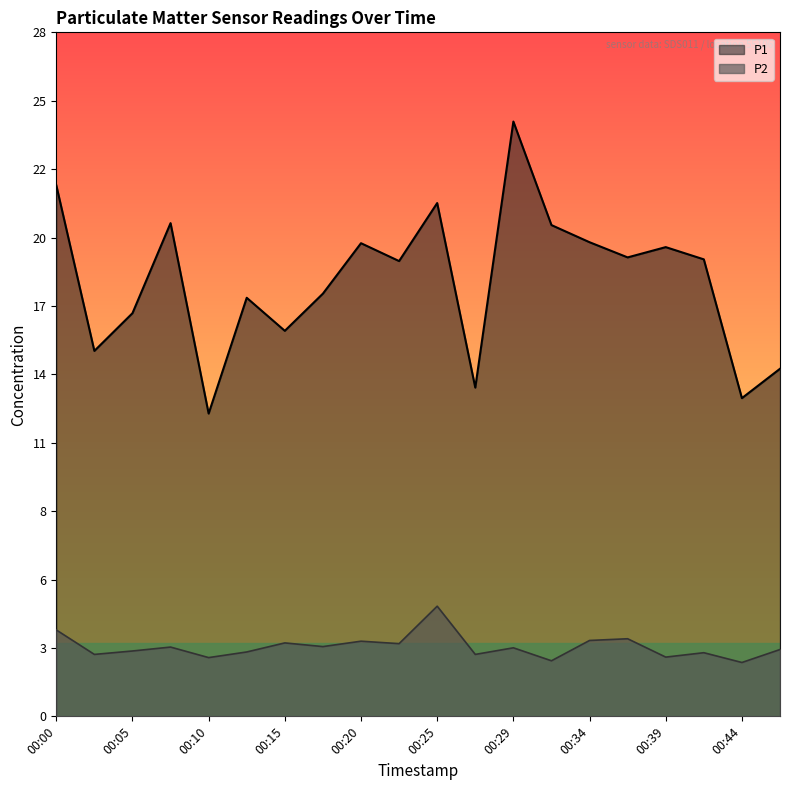

At which label is P2 closest to 3?

00:15